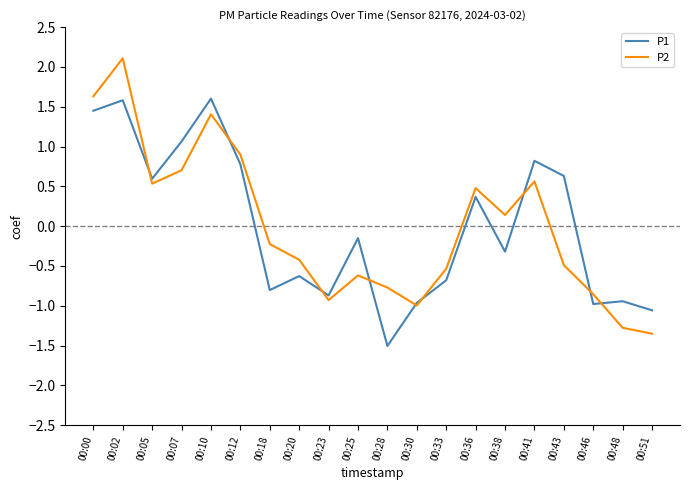

At which category is the sum across all series the highest?

00:02